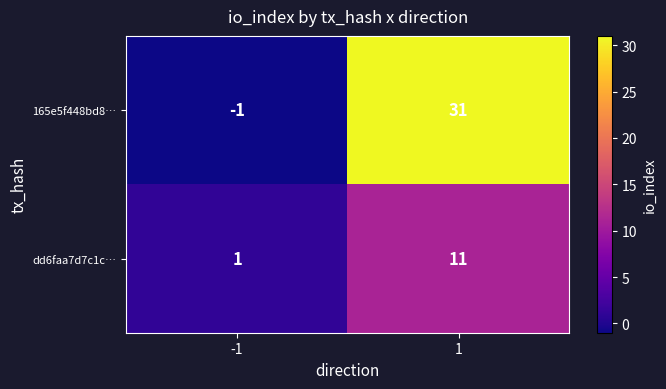

Reading right to left, list all the values displayed in this chart.

165e5f448bd8…: 31	-1
dd6faa7d7c1c…: 11	1